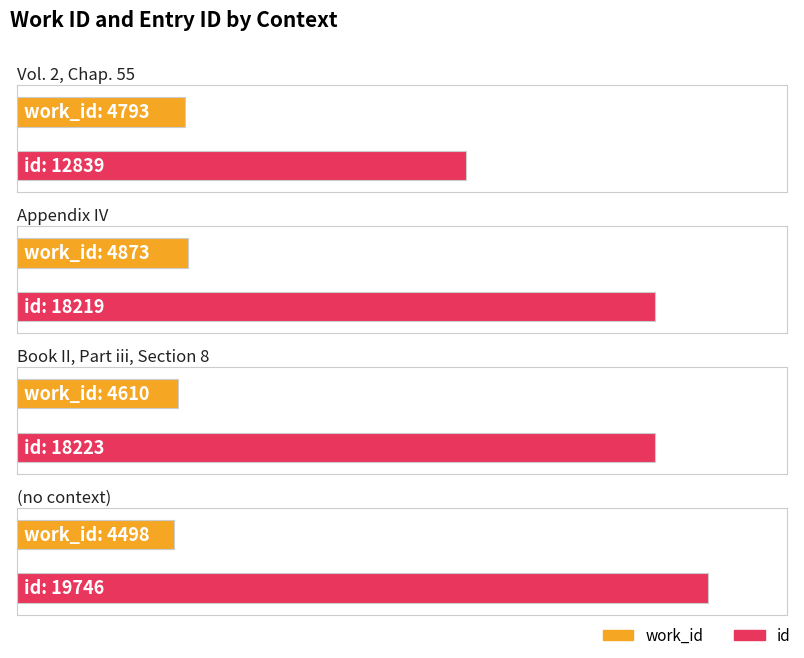

At Vol. 2, Chap. 55, list the series in order from smallest to largest.

work_id, id